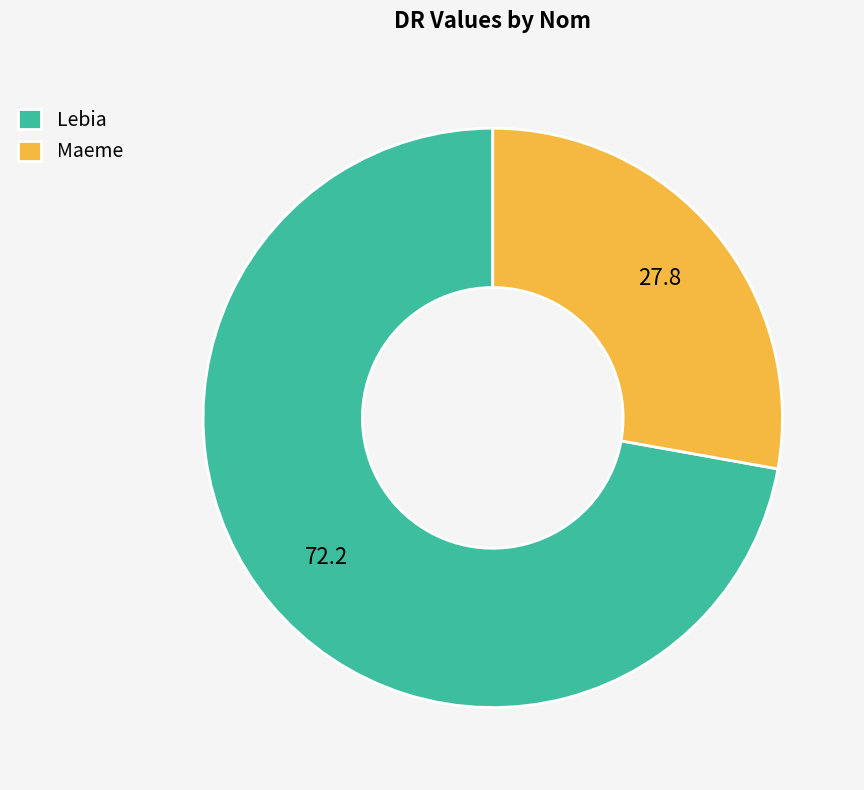

Which slice is the largest?

Lebia